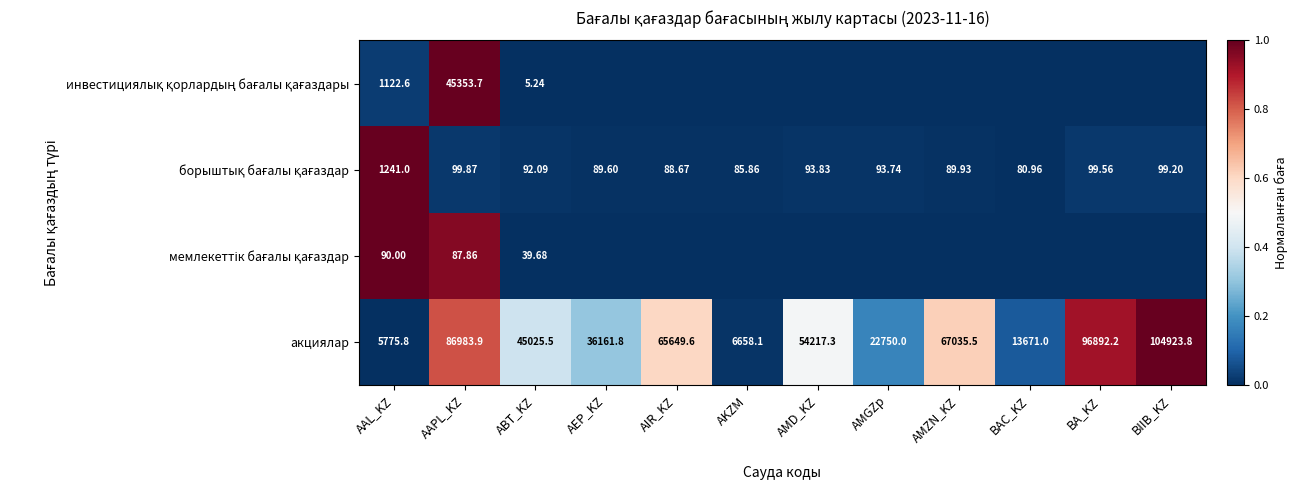

At which label does акциялар reach its peak?

BIIB_KZ